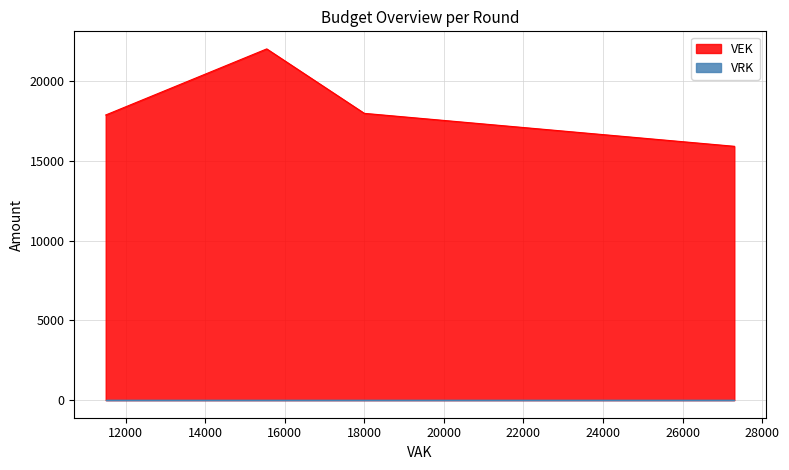

Between 2022 2de aanpassing ontwerp and 2021 1ste aanpassing goedgekeurd, which series saw the biggest shift?

VEK